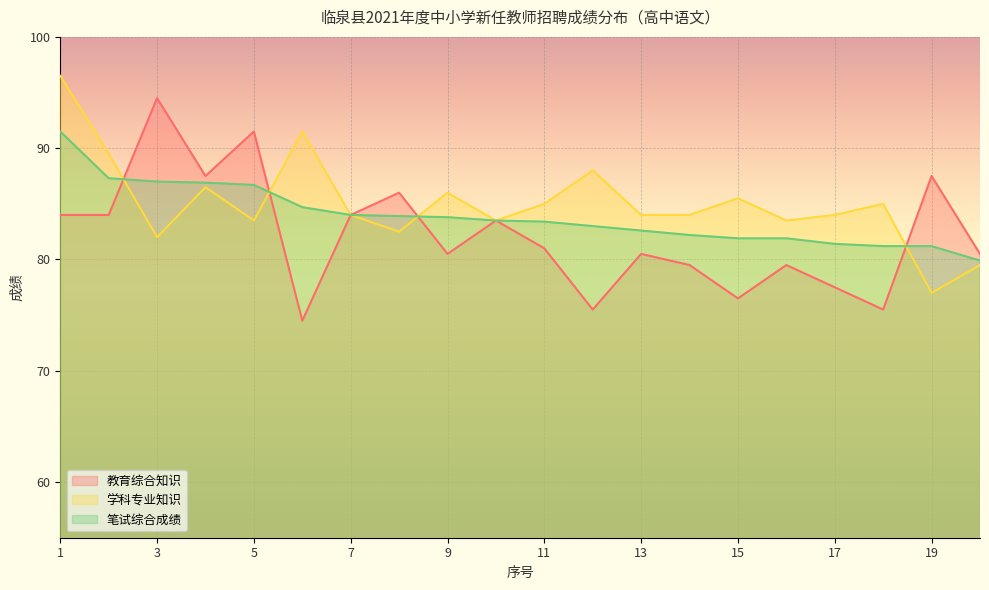

What are all the series names shown in the legend?

教育综合知识, 学科专业知识, 笔试综合成绩